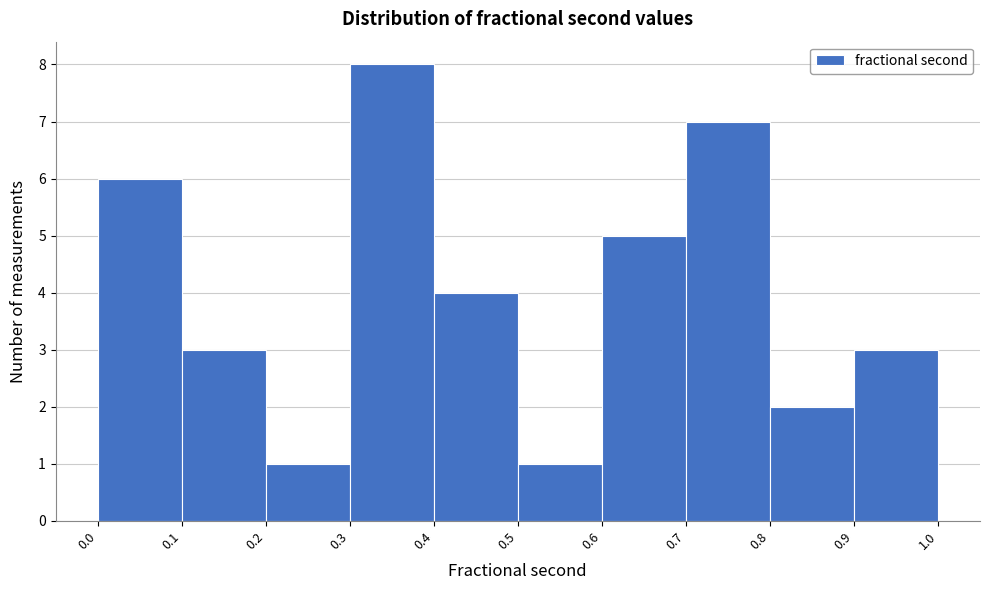

Reading left to right, transcribe this chart: for each bar, give the range it covers on the x-axis and its height. The values are not printed on the chart, so give them approximately, as read against the axis.

0.0 to 0.1: 6
0.1 to 0.2: 3
0.2 to 0.3: 1
0.3 to 0.4: 8
0.4 to 0.5: 4
0.5 to 0.6: 1
0.6 to 0.7: 5
0.7 to 0.8: 7
0.8 to 0.9: 2
0.9 to 1.0: 3